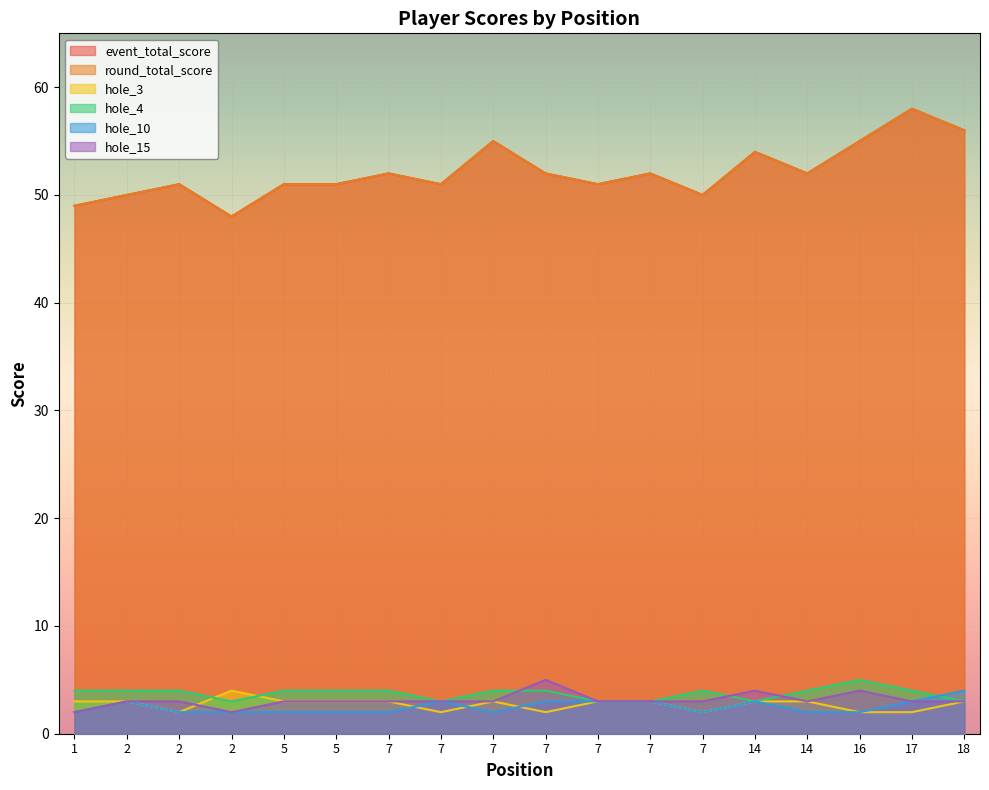

How many interior local peaks does the hole_15 series have?

3